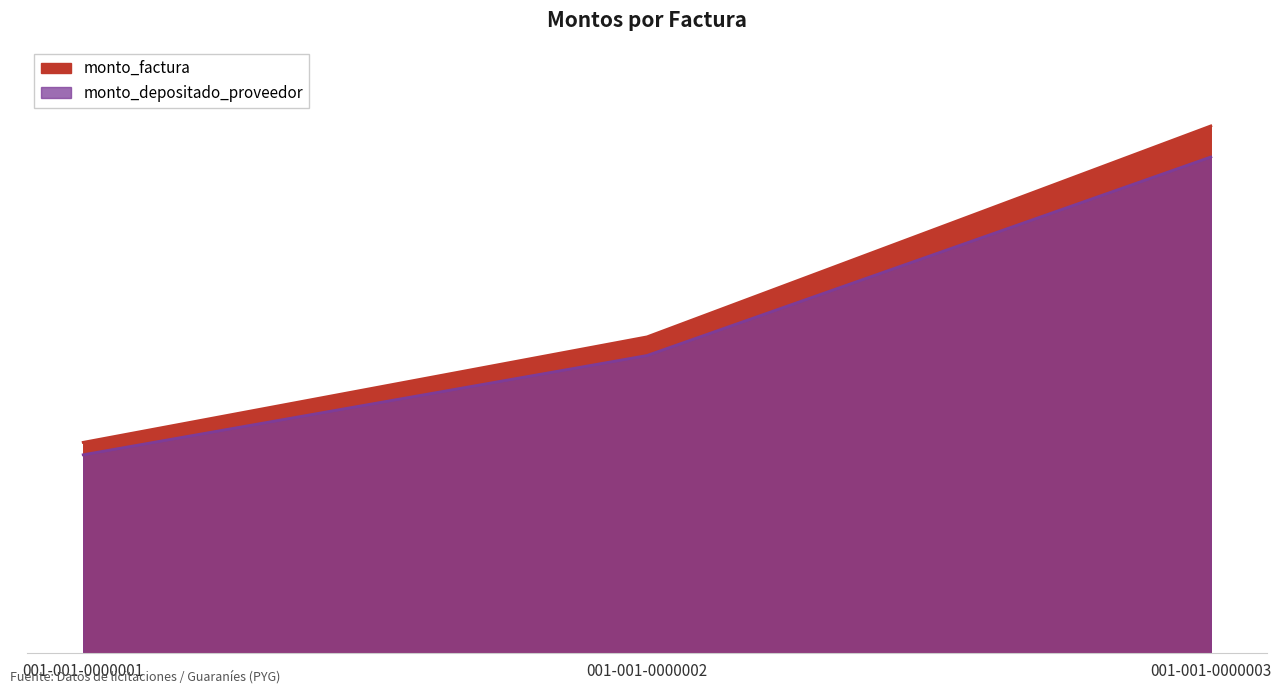

How many lines are shown in the chart?

2